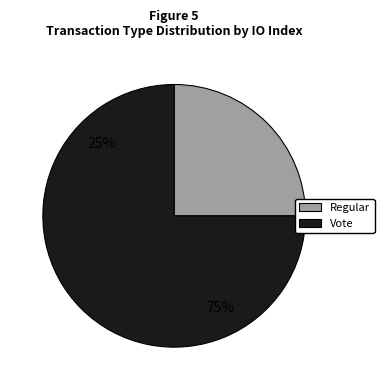

Do Vote and Regular together represent more than half of the pie?

Yes